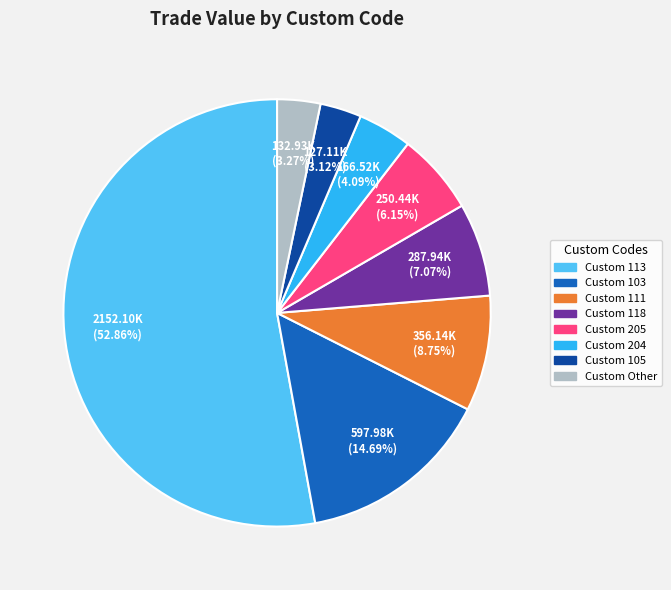

Does any single category account for the majority?

Yes